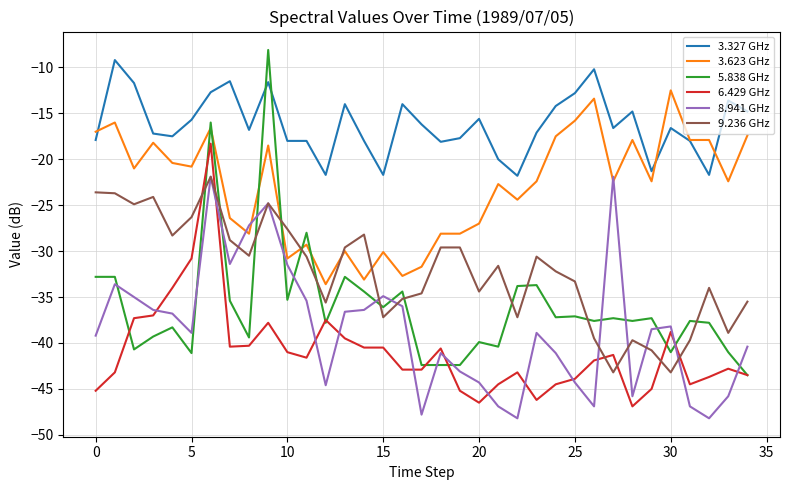

Which series has the largest total across all categories?

3.327 GHz